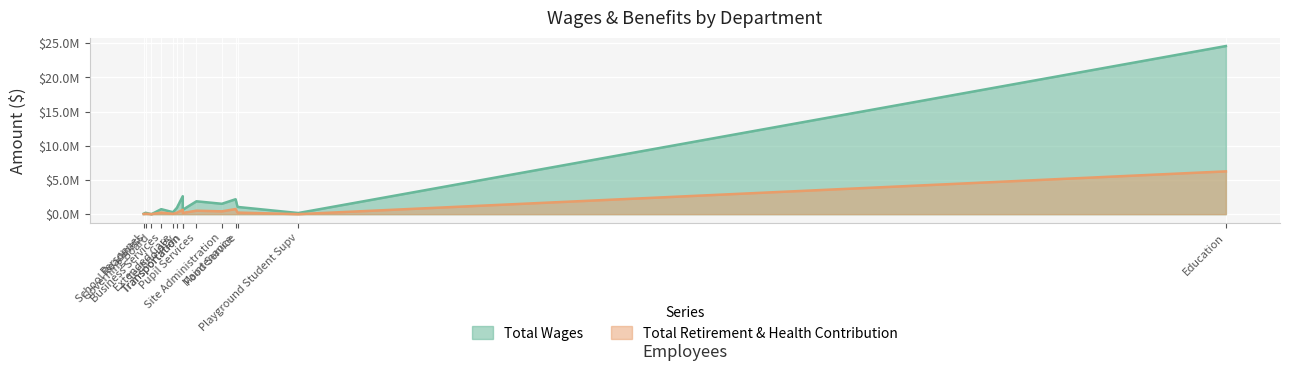

Where do Total Retirement & Health Contribution and Total Wages first cross each other?

Personnel and Governing Board